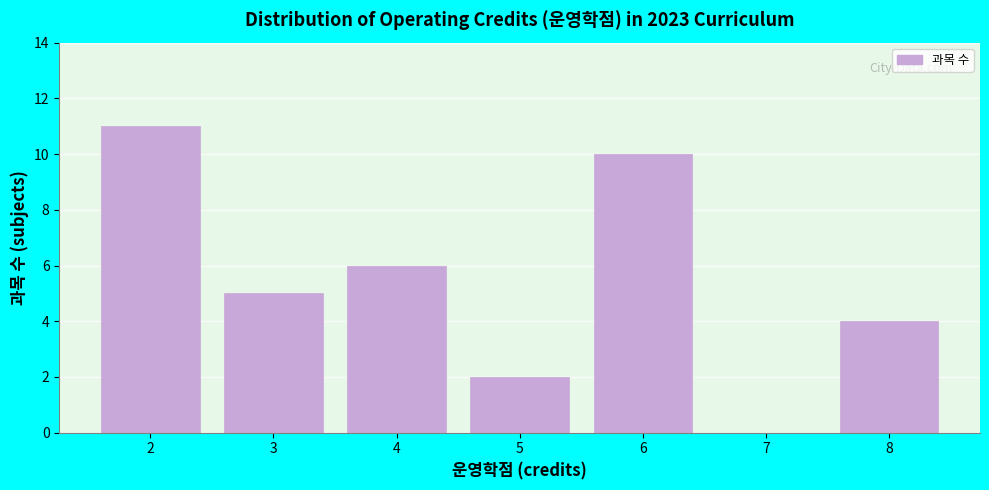

How tall is the bar that spans 5.5 to 6.5 on the x-axis? The values are not printed on the chart, so give them approximately, as read against the axis.

10